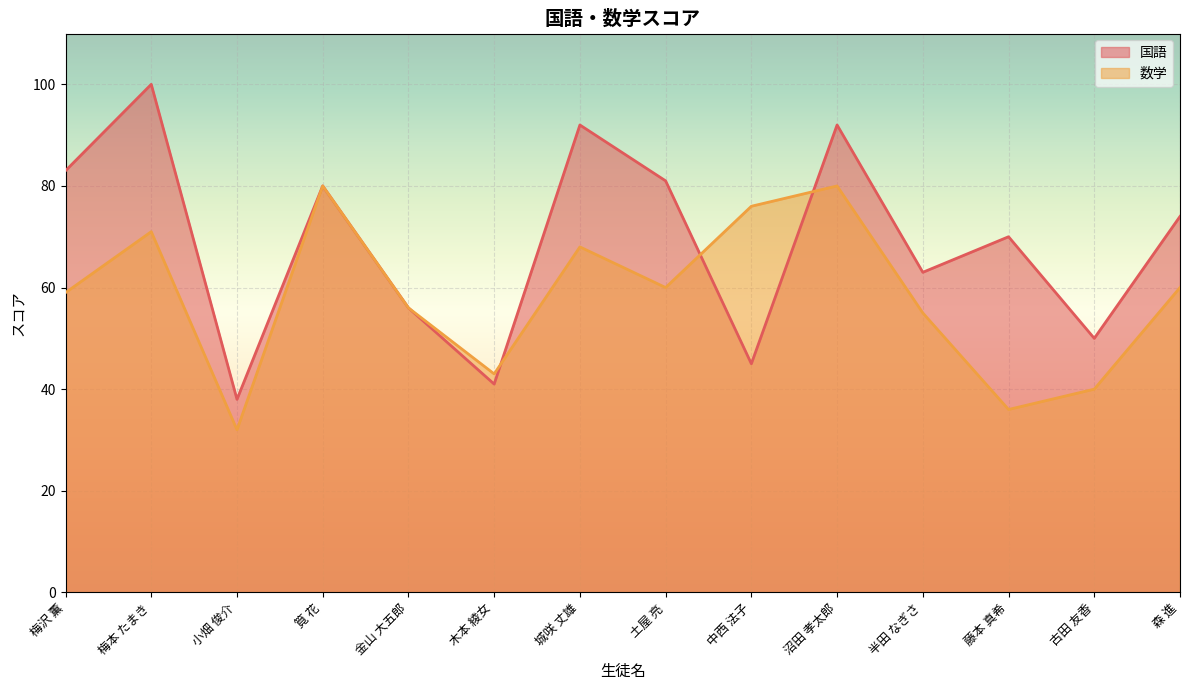

What is the difference between the maximum and minimum values in the 数学 series?

48